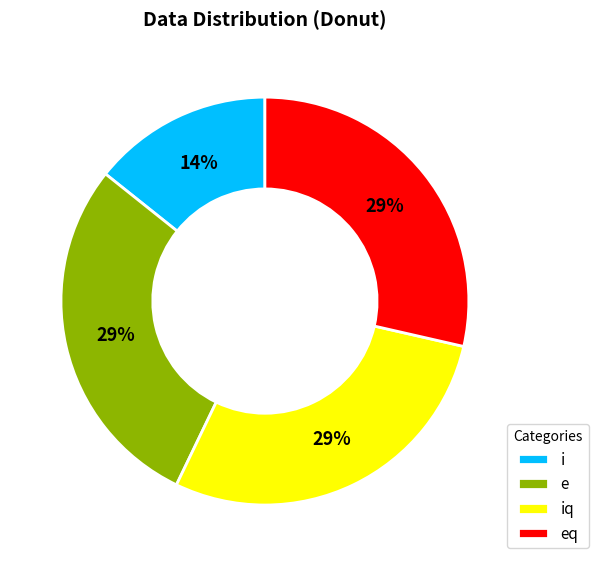

How many segments does this pie chart have?

4